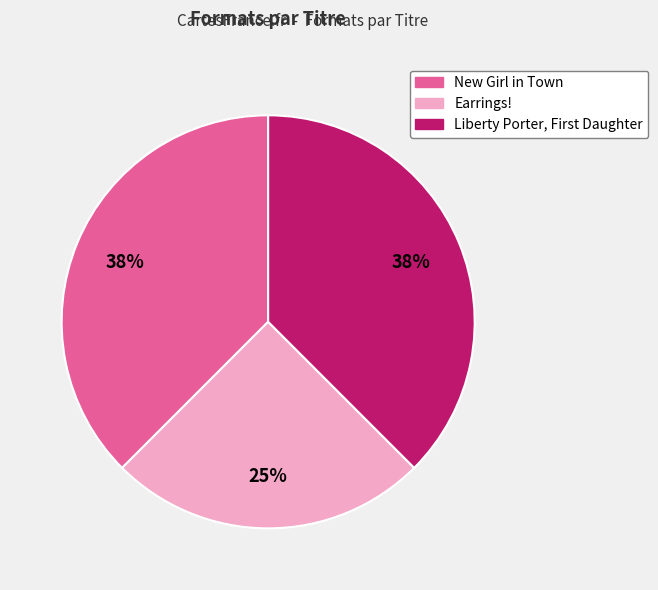

What percentage is the Earrings! slice, to the nearest percent?

25%